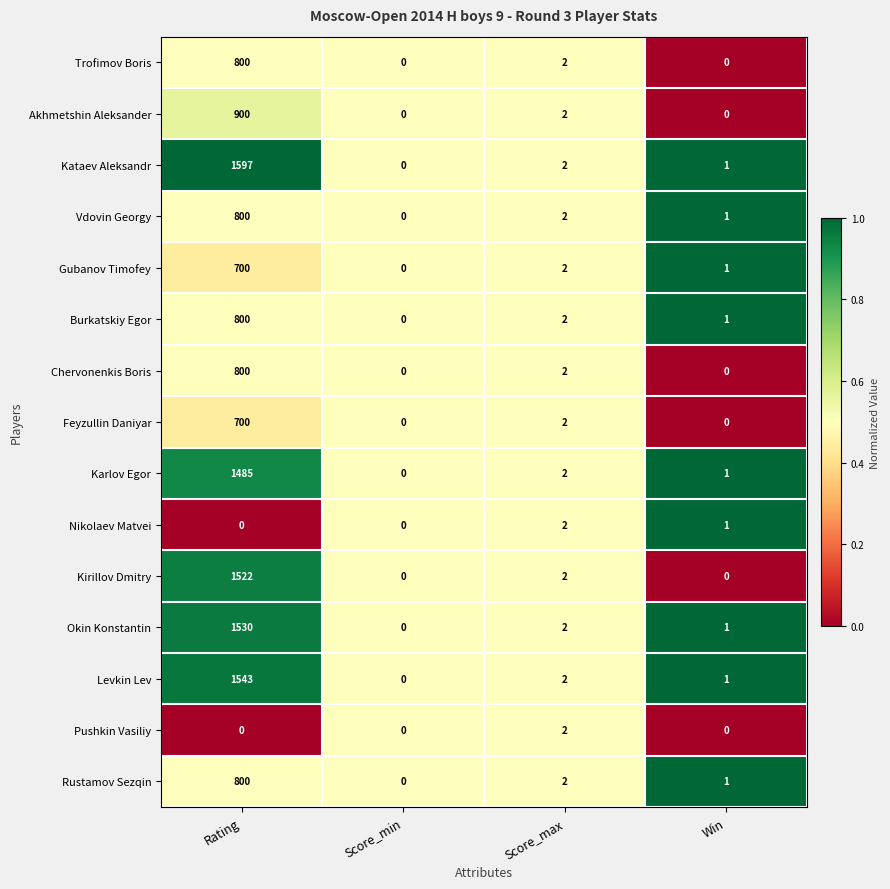

What is the approximate value of Burkatskiy Egor at Rating?

800